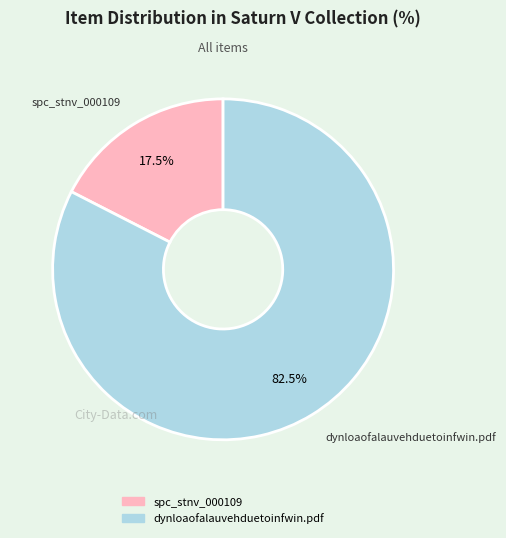

What is the total percentage of spc_stnv_000109 and dynloaofalauvehduetoinfwin.pdf?

100.0%